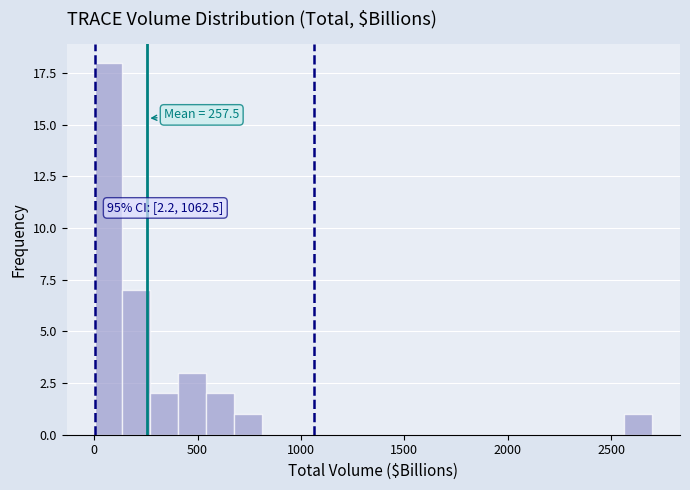

Read against the x-axis, roughly where is the centre of the tallest bar?

50